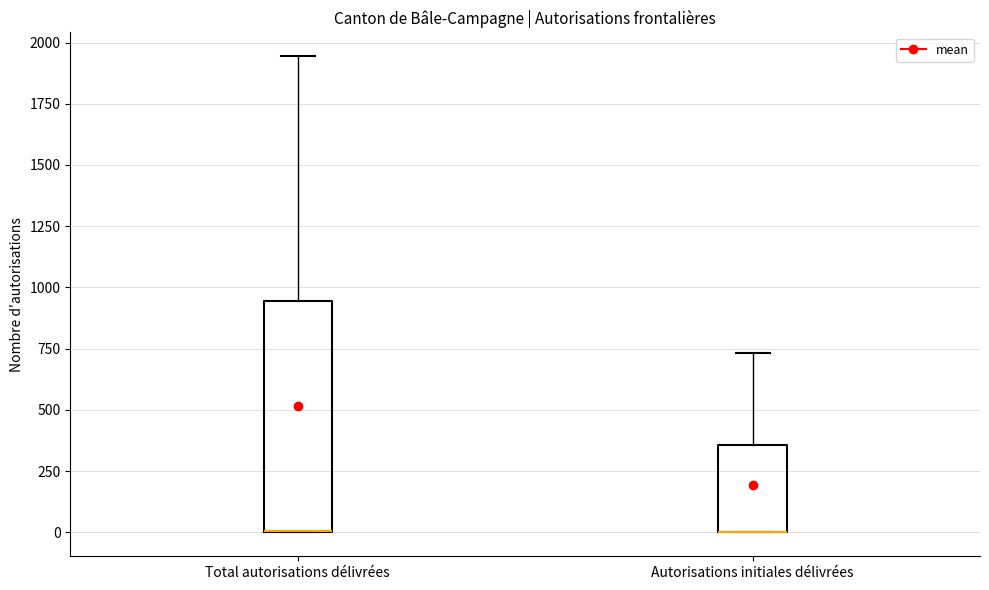

Which box is the tallest, from its lower edge to its upper edge?

Total autorisations délivrées